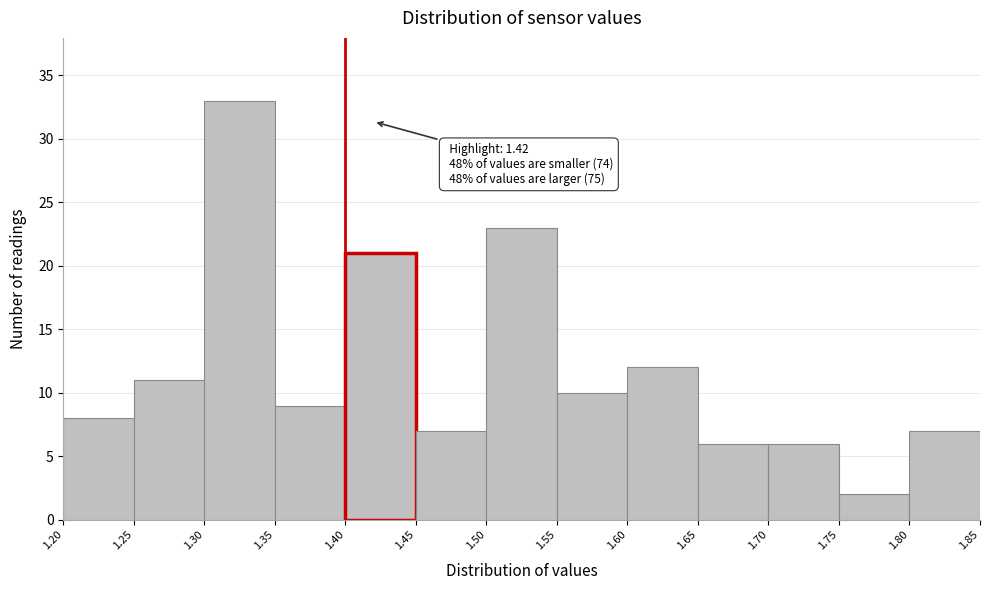

Over which range of the x-axis is the bar tallest?

1.30 to 1.35